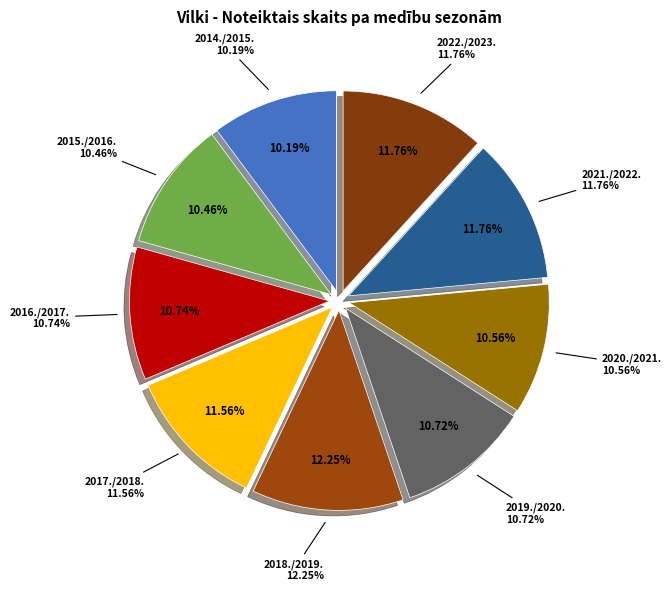

Rank the categories by value from highest to lowest.

2018./2019., 2021./2022., 2022./2023., 2017./2018., 2016./2017., 2019./2020., 2020./2021., 2015./2016., 2014./2015.